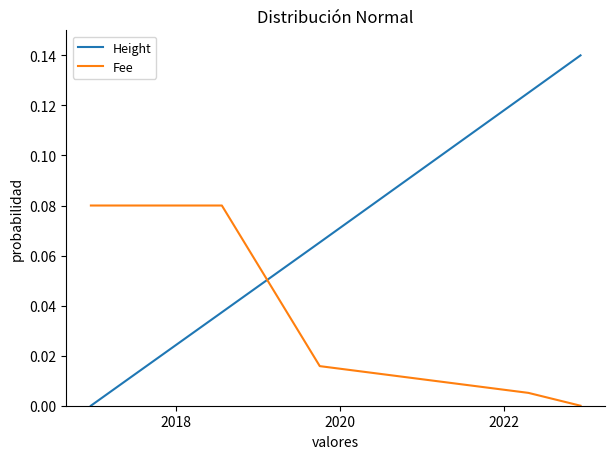

List the series in order of their peak value, highest first.

Height, Fee